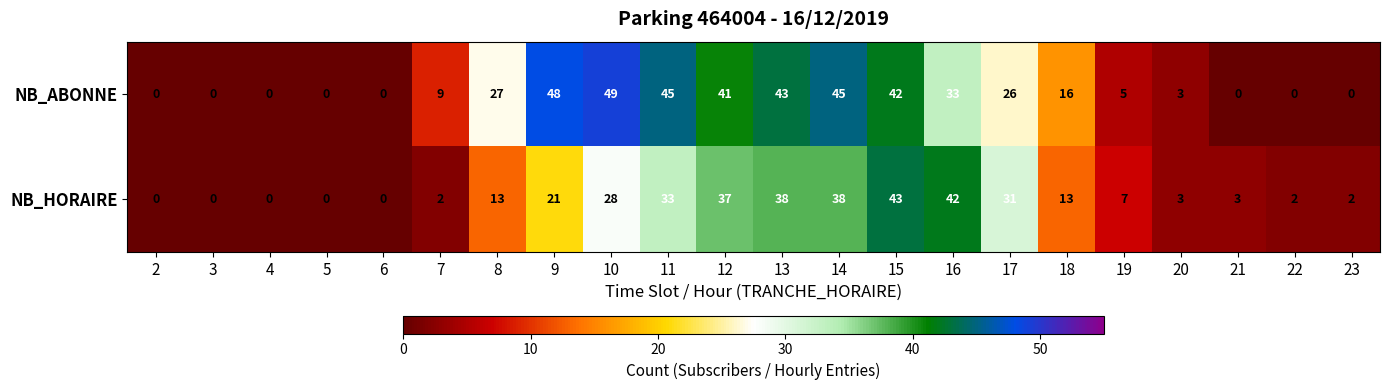

What is the sum of the NB_HORAIRE values at 11 and 20?

36